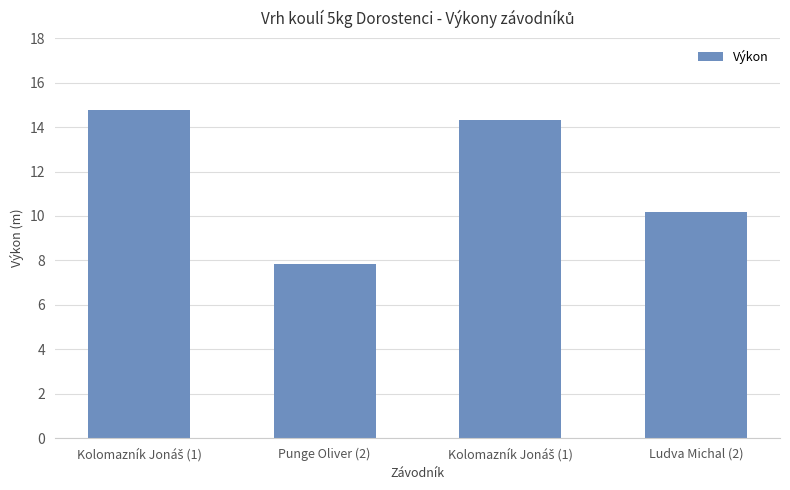

What is the value of the 1st bar from the left?

14.8